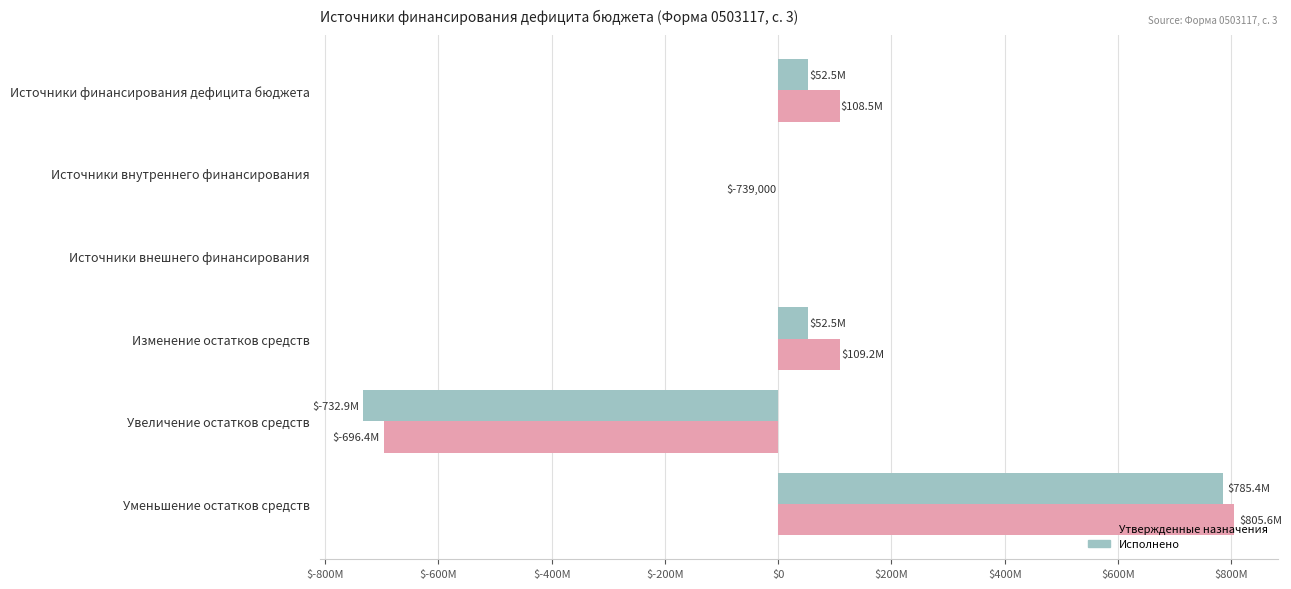

What is the smallest value displayed?

-732918770.6